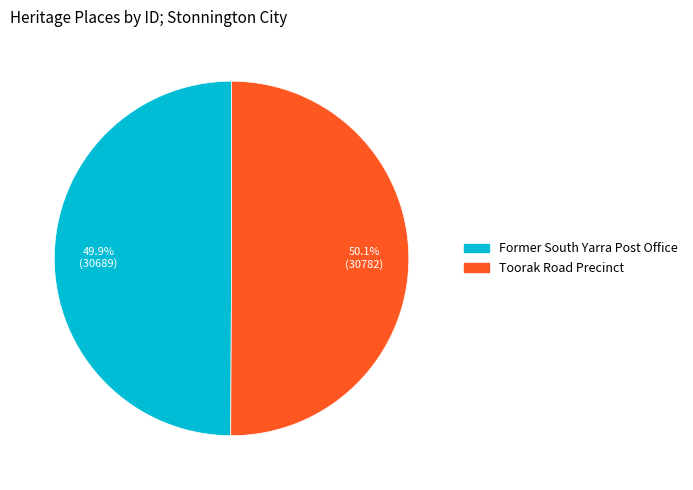

What percentage is the Toorak Road Precinct slice, to the nearest percent?

50%